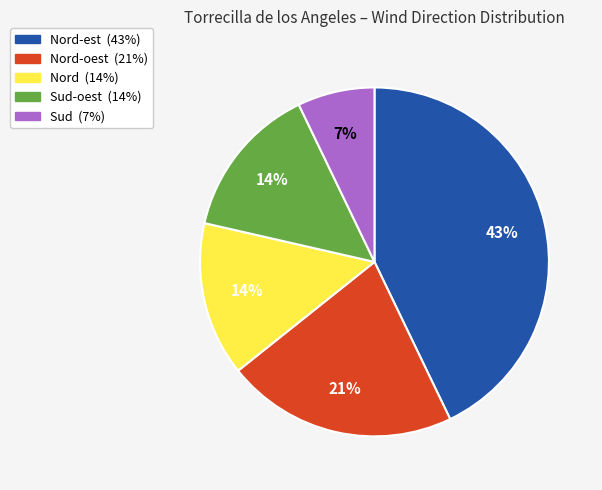

To the nearest percent, what is the difference between the largest and smallest slice percentages?

36%